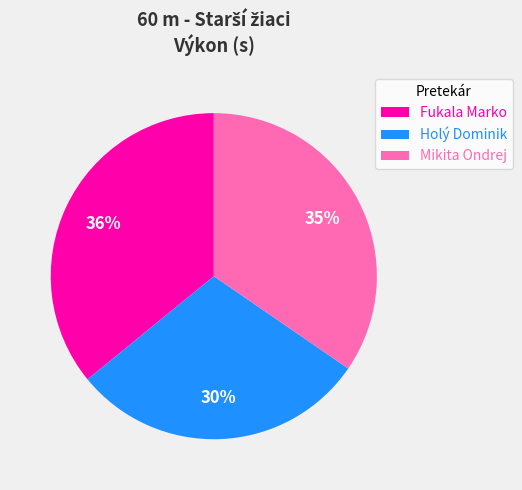

What is the smallest slice in the pie chart?

Holý Dominik